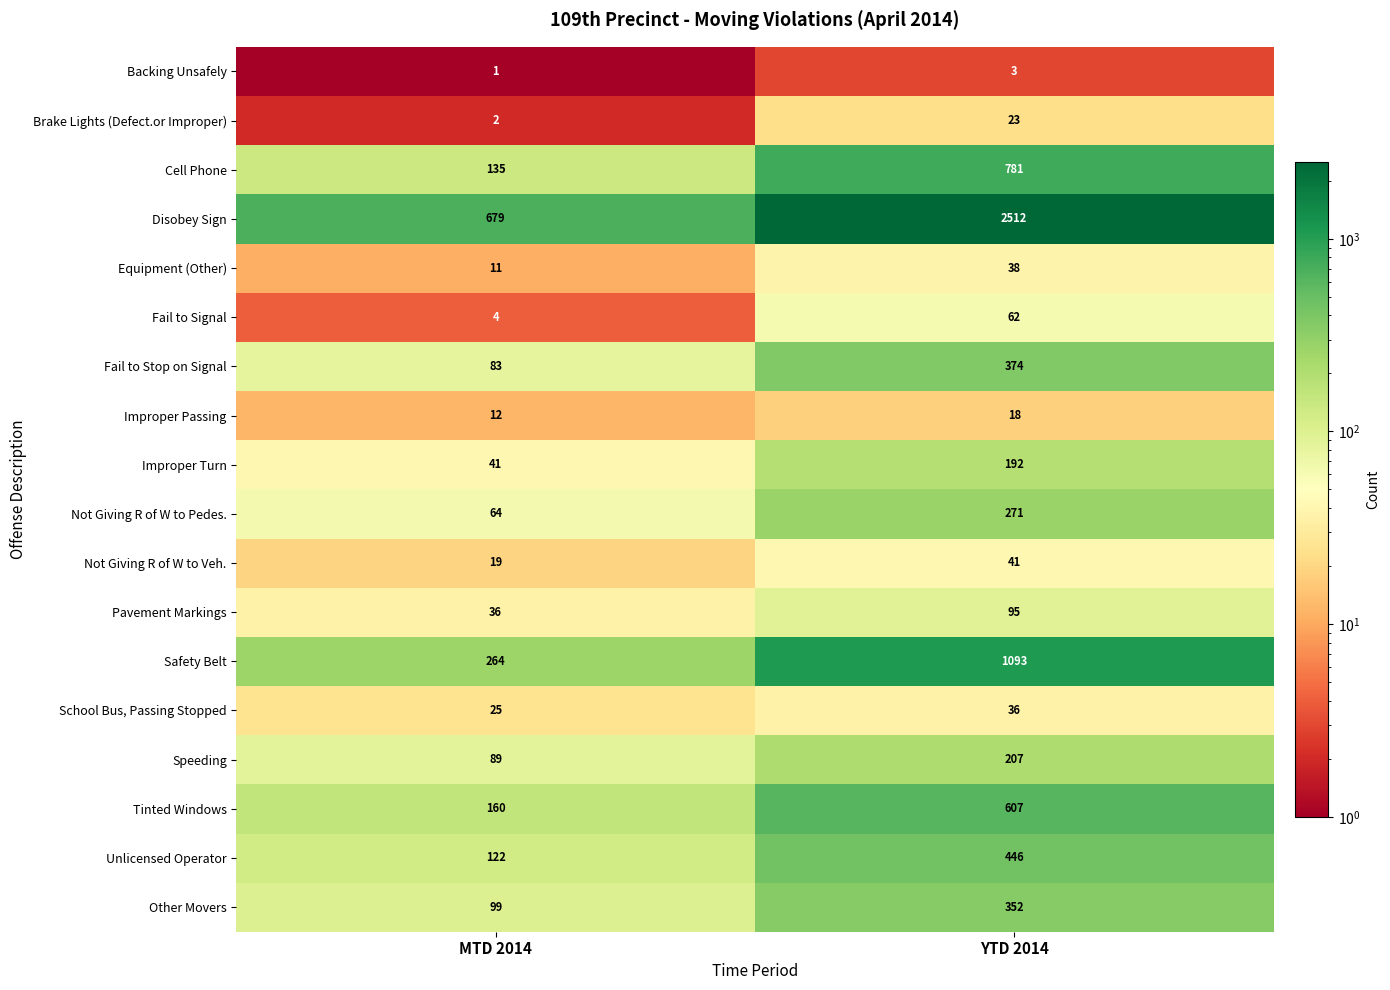

What is the difference between the highest and lowest values at MTD 2014?

678